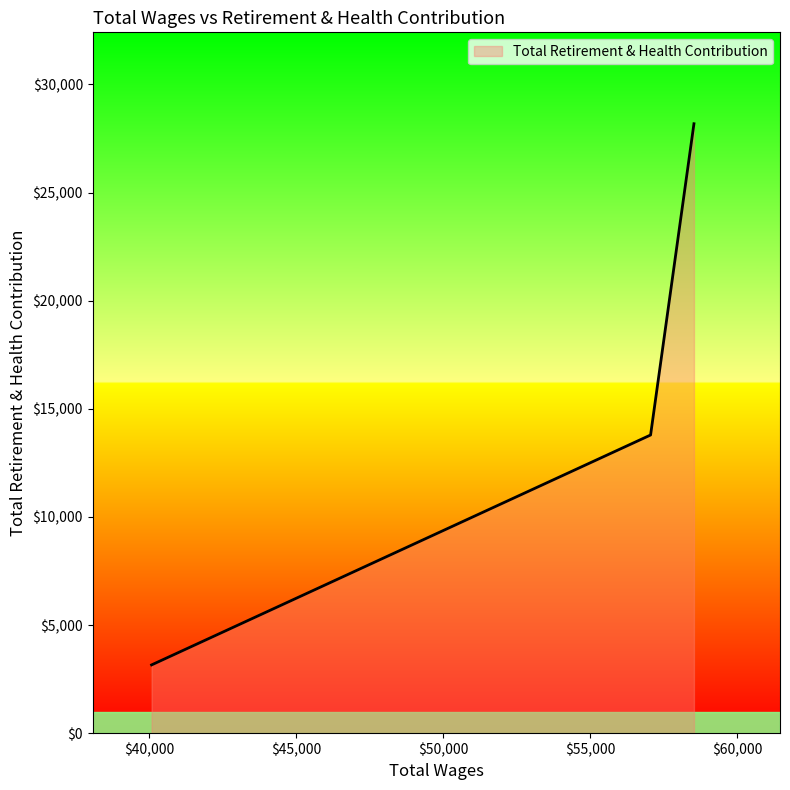

Reading left to right, transcribe all the data shown in this chart.

3157	13789	28183